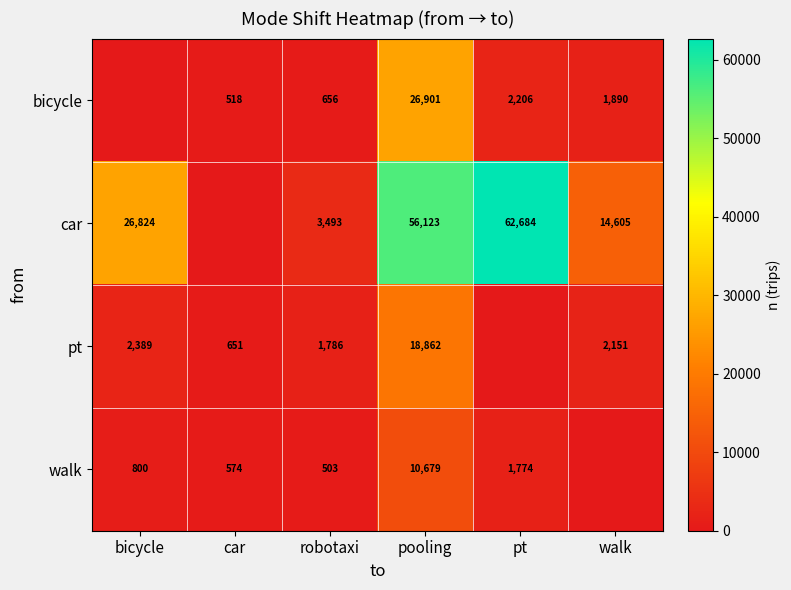

Between car and robotaxi, which is larger?

robotaxi